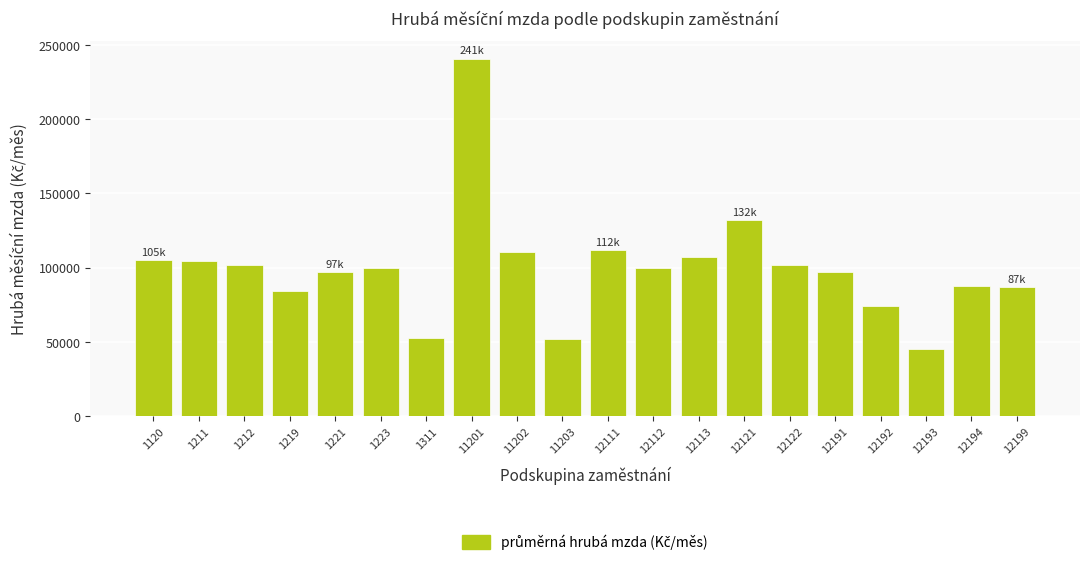

What is the minimum value shown in the chart?

45019.5